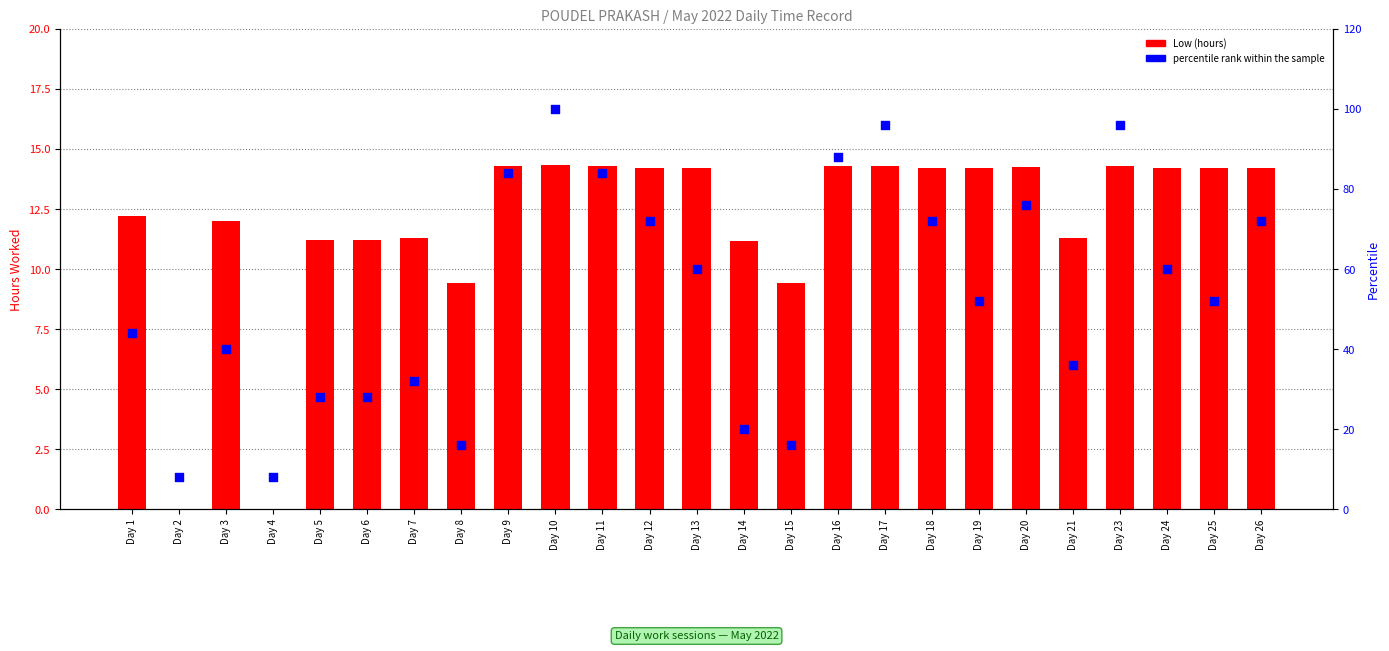

At how many categories does at least one series exceed 74?

7